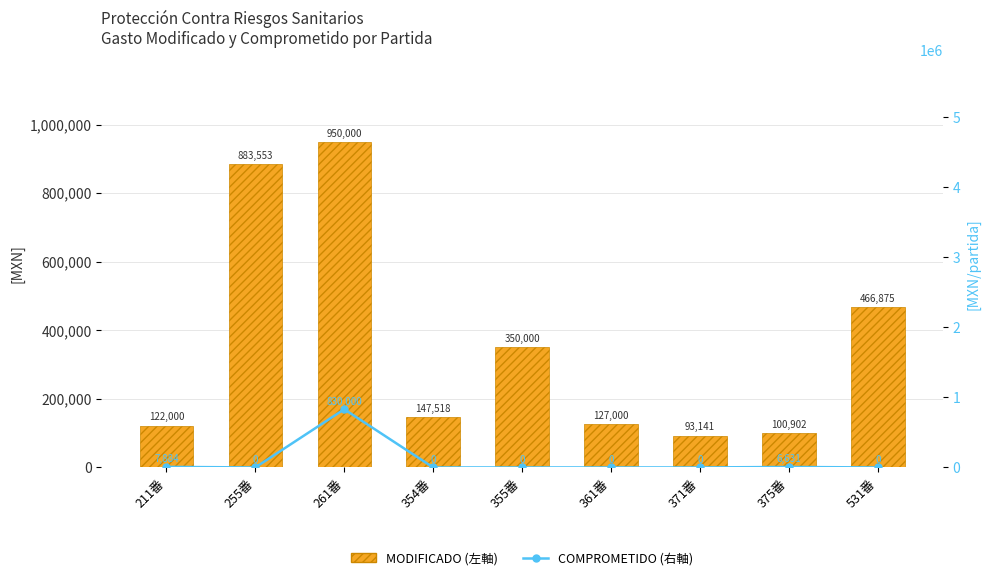

How many series are shown in this chart?

2